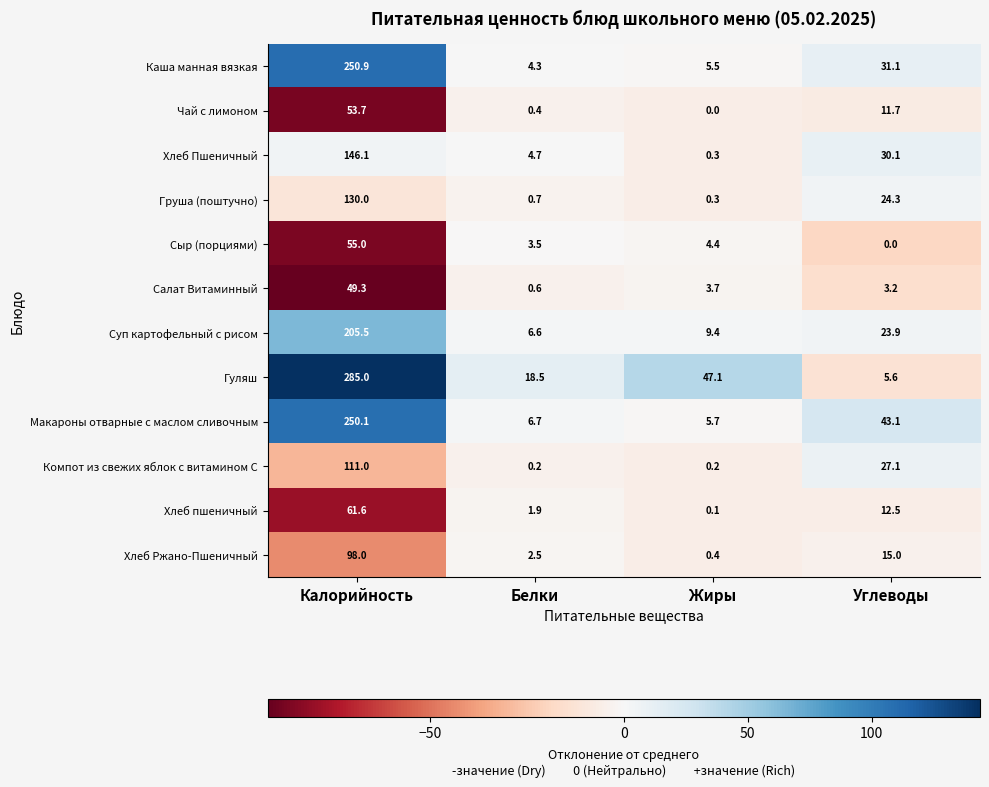

What is the sum of the Груша (поштучно) values at Белки and Углеводы?

25.0